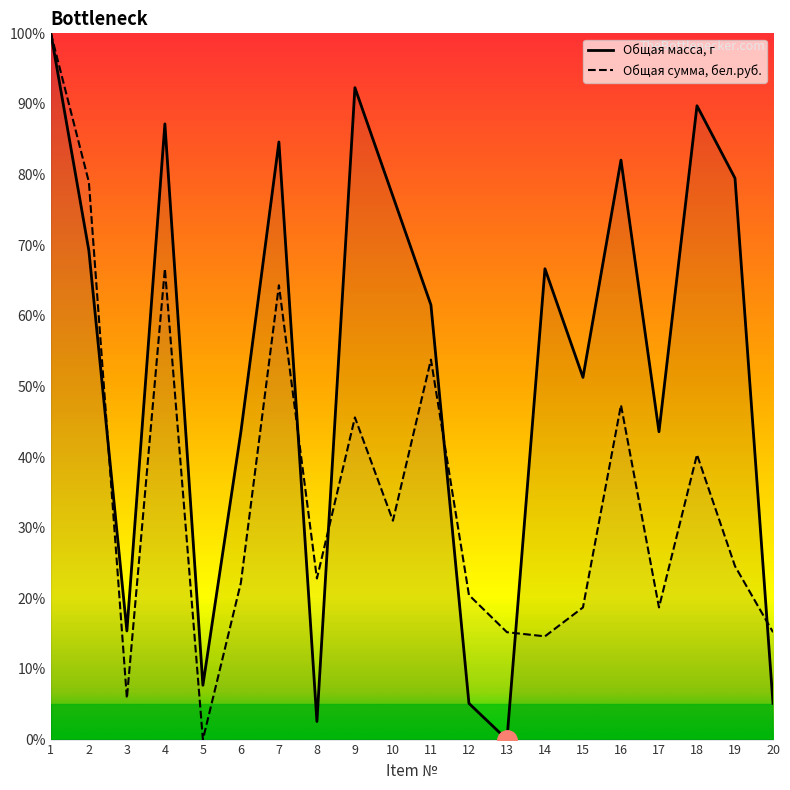

Where is the first local maximum for Общая масса, г?

4